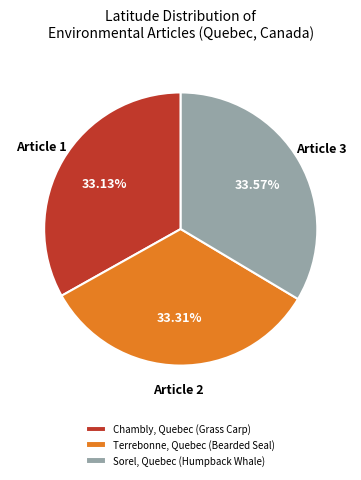

How many slices are in this pie chart?

3